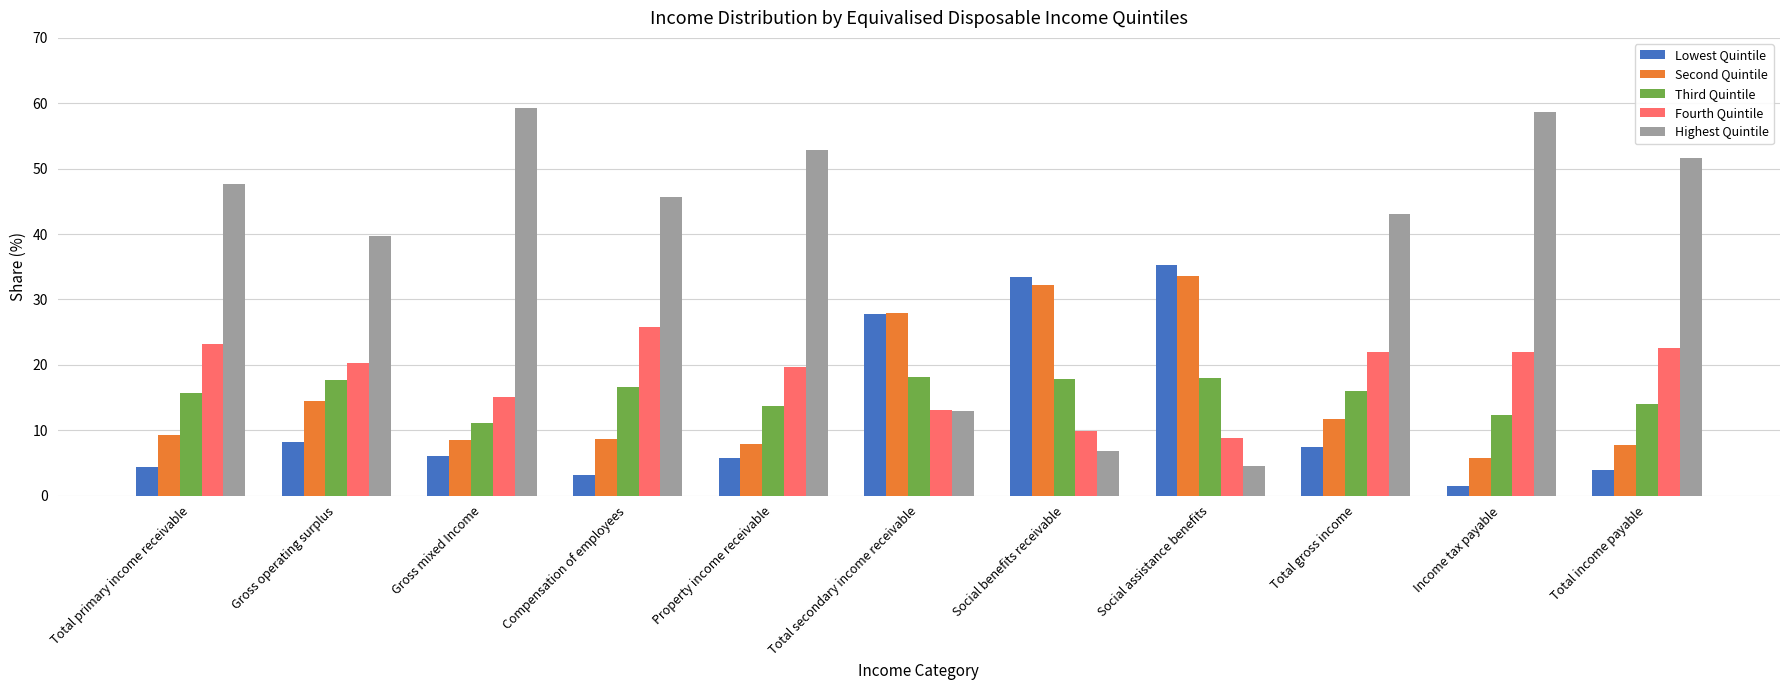

What is the difference between the maximum and minimum values in the Lowest Quintile series?

33.8